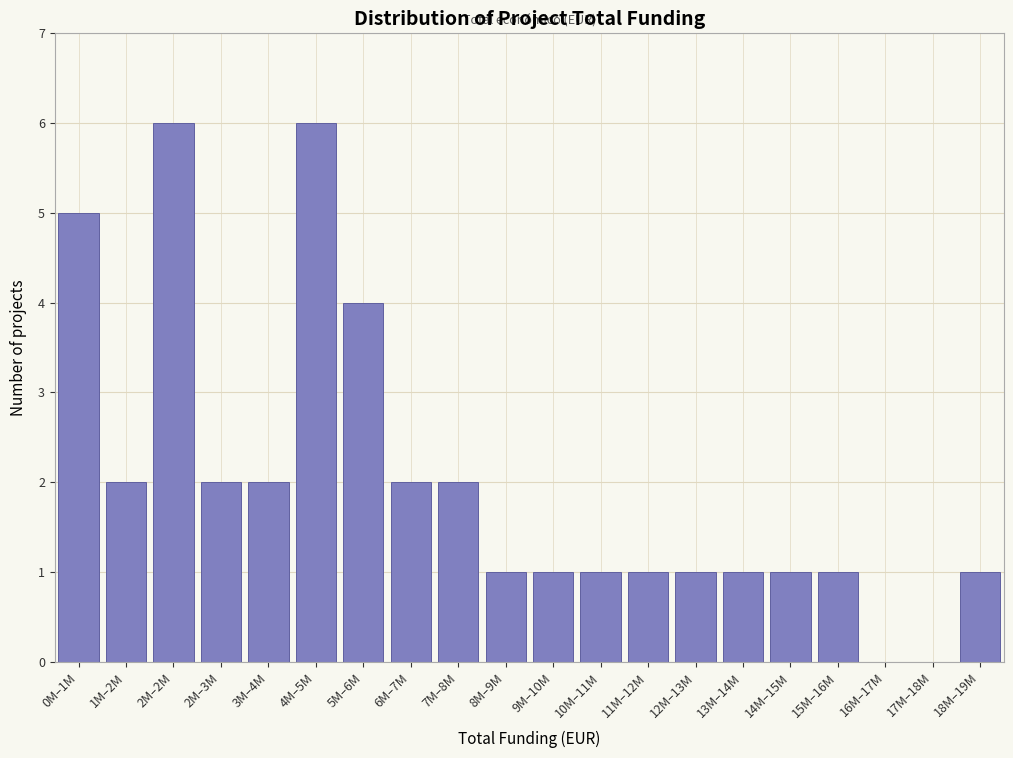

Reading right to left, transcribe all the data shown in this chart.

18M–19M=1	17M–18M=0	16M–17M=0	15M–16M=1	14M–15M=1	13M–14M=1	12M–13M=1	11M–12M=1	10M–11M=1	9M–10M=1	8M–9M=1	7M–8M=2	6M–7M=2	5M–6M=4	4M–5M=6	3M–4M=2	2M–3M=2	2M–2M=6	1M–2M=2	0M–1M=5